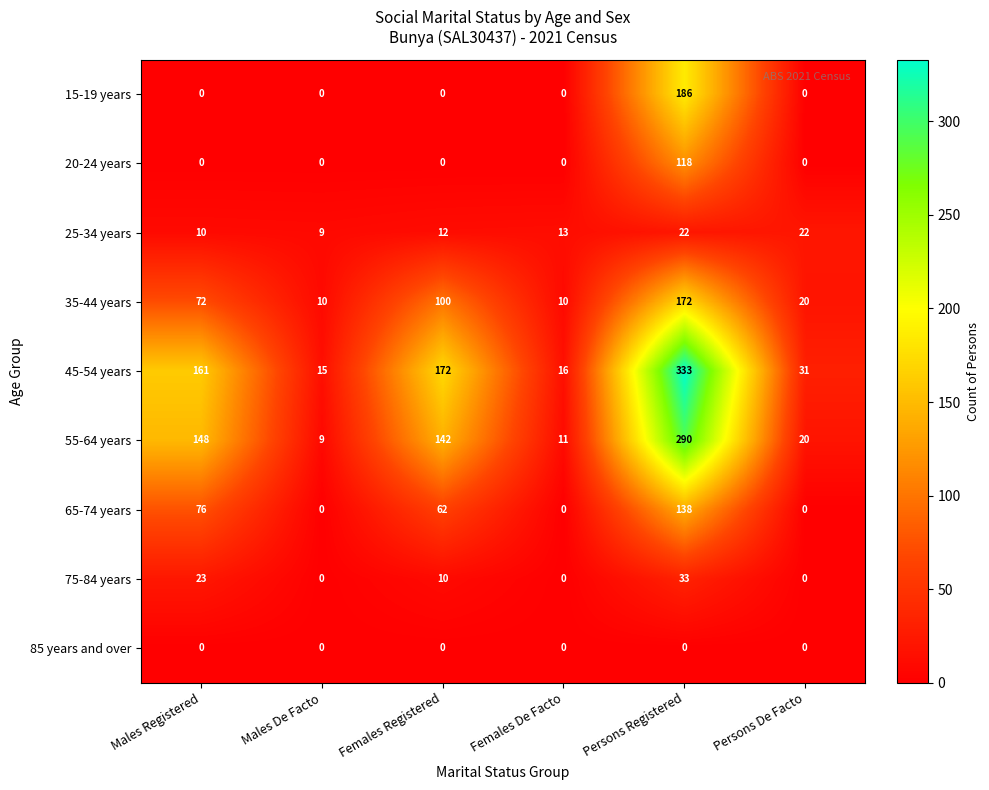

What is the spread (max minus min) of values at Persons De Facto?

31